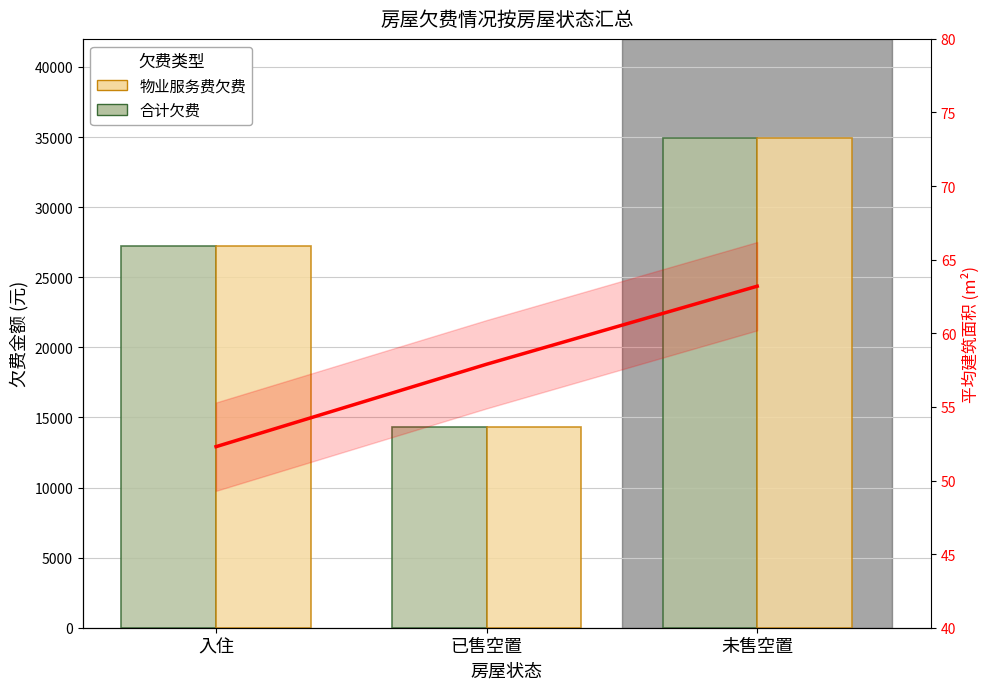

At how many categories does at least one series exceed 12316?

3